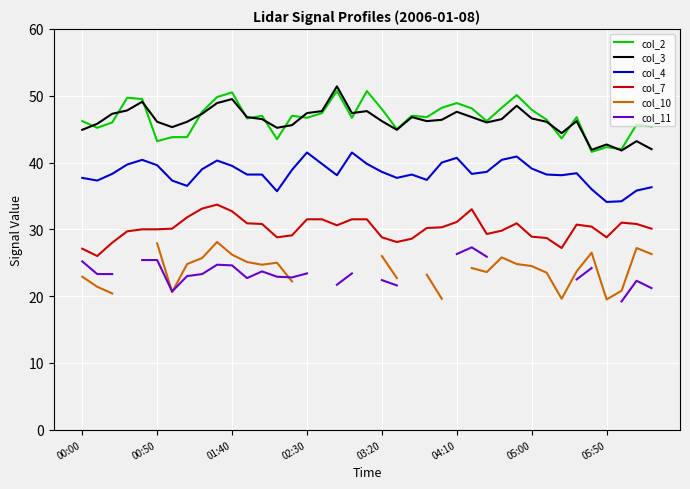

At how many categories does at least one series exceed 25?

39